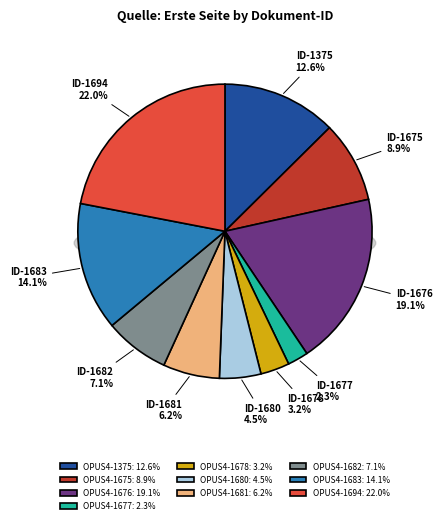

What is the smallest slice in the pie chart?

OPUS4-1677